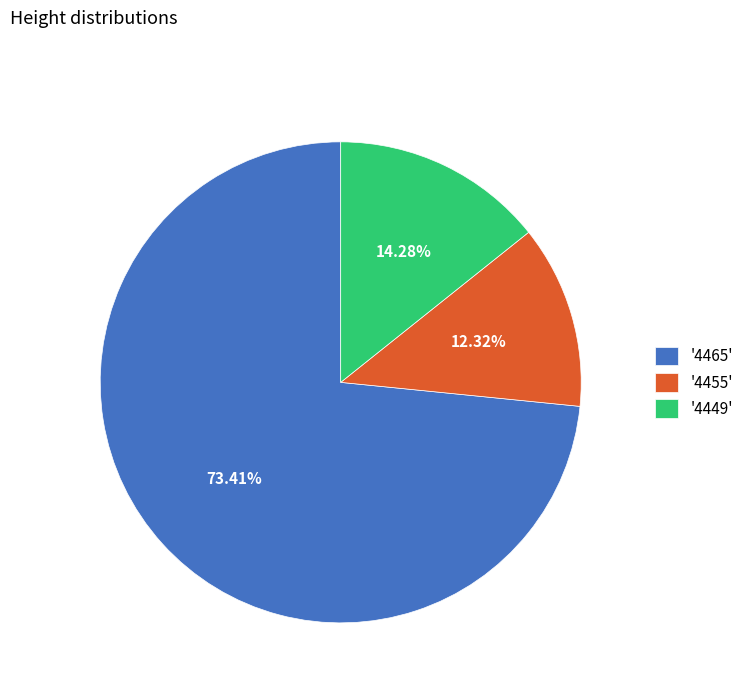

Which slice is the smallest?

'4455'